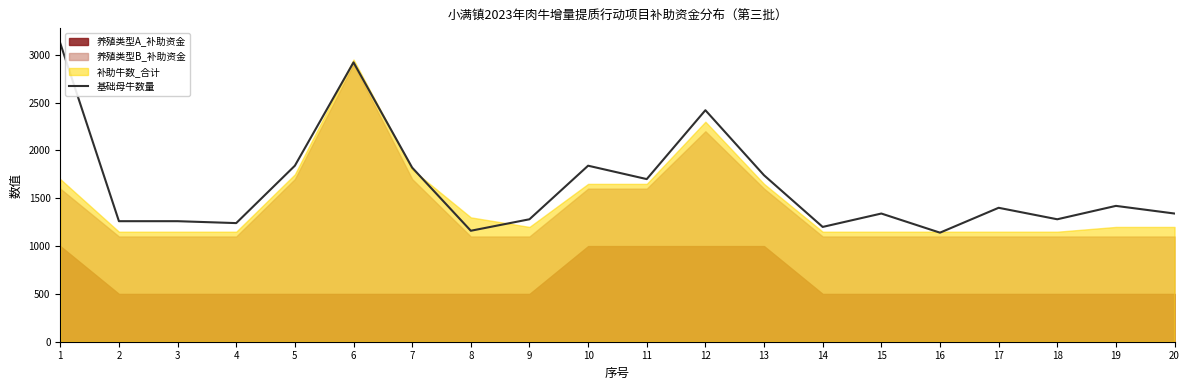

Which has a higher value, 10 or 7?

10